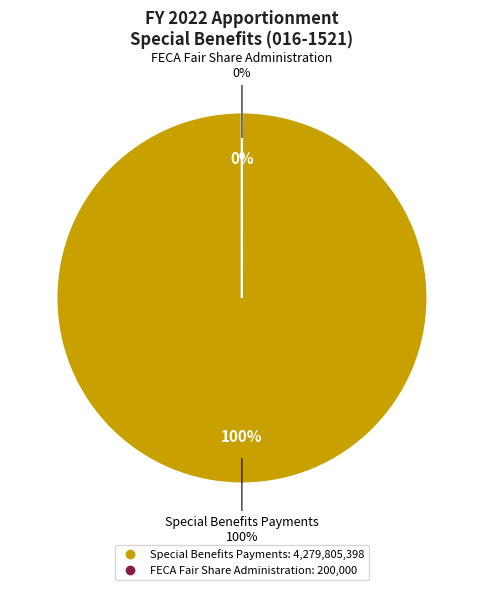

Which category has the biggest portion of the pie?

Special Benefits Payments